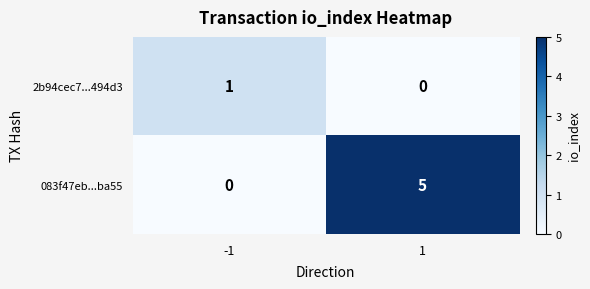

Rank the series by their maximum value, from lowest to highest.

2b94cec7...494d3, 083f47eb...ba55